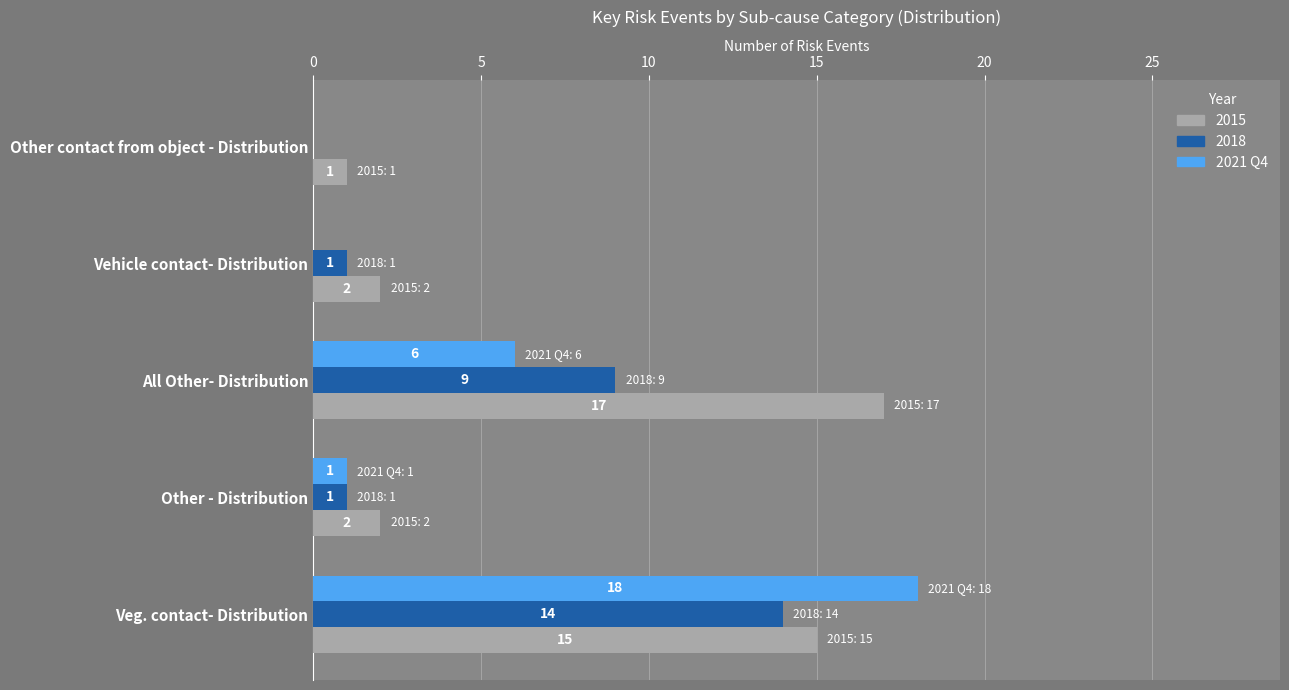

The value of 2018 at Veg. contact- Distribution is 8. True or false?

False